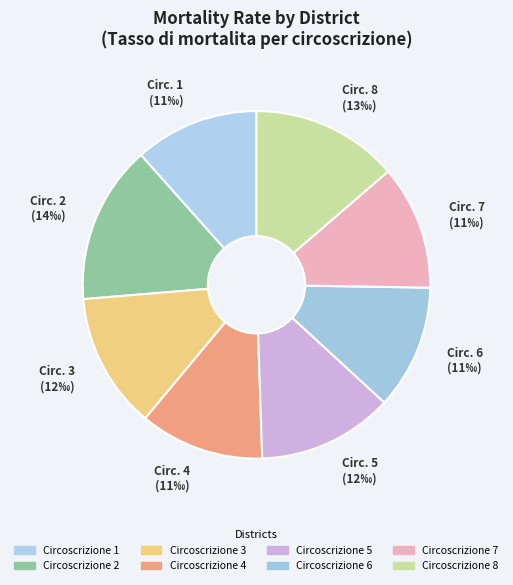

Count the number of slices in the pie.

8